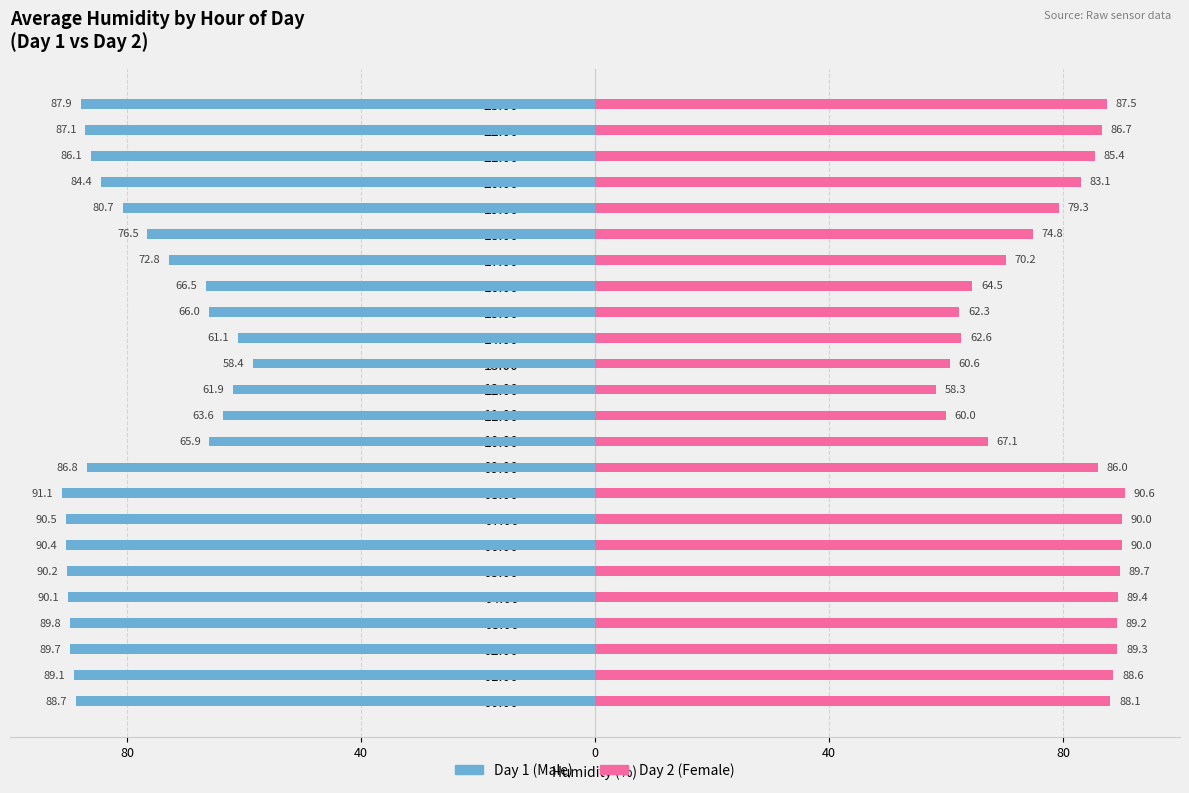

At how many categories does at least one series exceed -74?

24